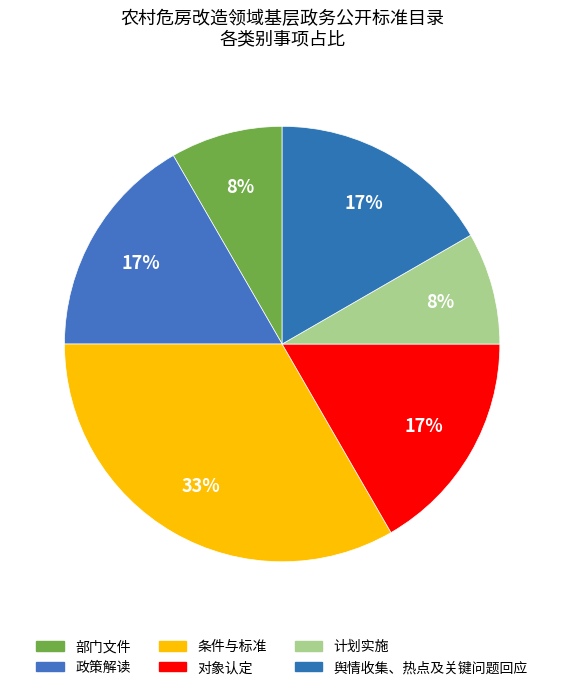

Approximately how many times larger is the value at 舆情收集、热点及关键问题回应 compared to 对象认定?

1.0